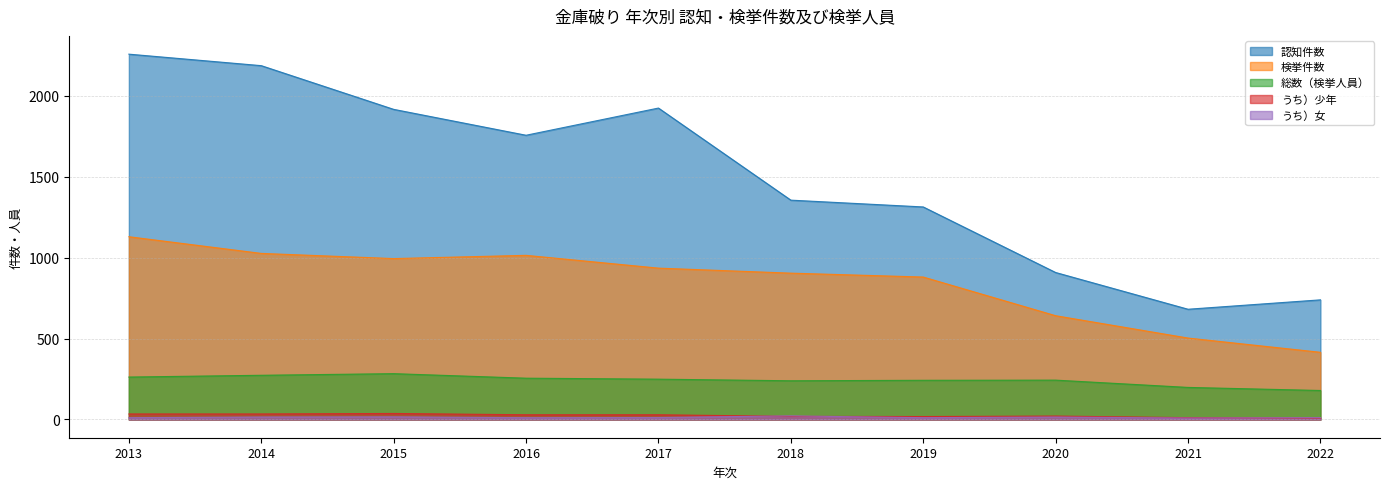

At 2017, list the series in order from smallest to largest.

うち）女, うち）少年, 総数（検挙人員）, 検挙件数, 認知件数